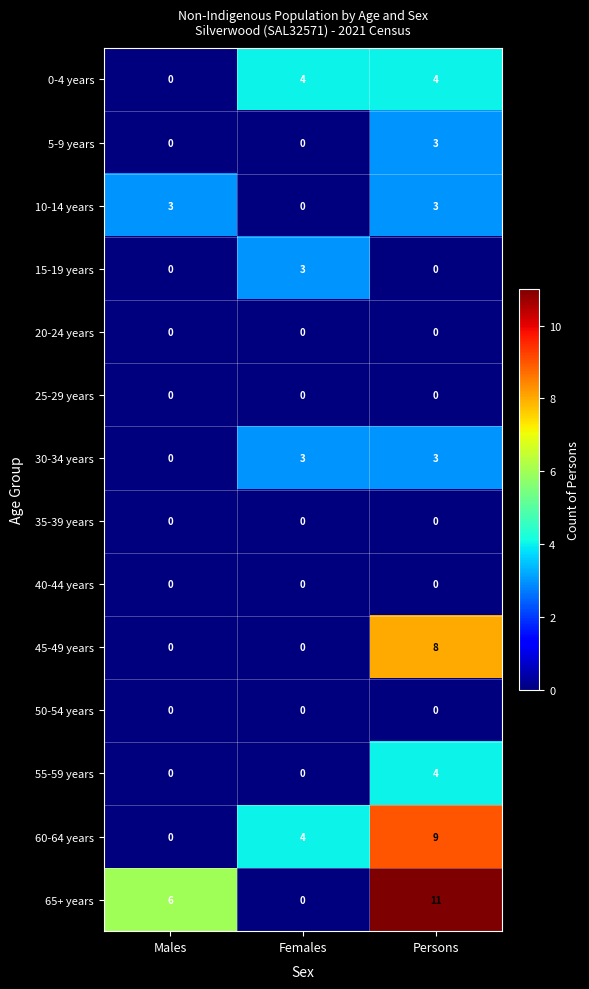

Between Females and Persons, which series saw the biggest shift?

65+ years